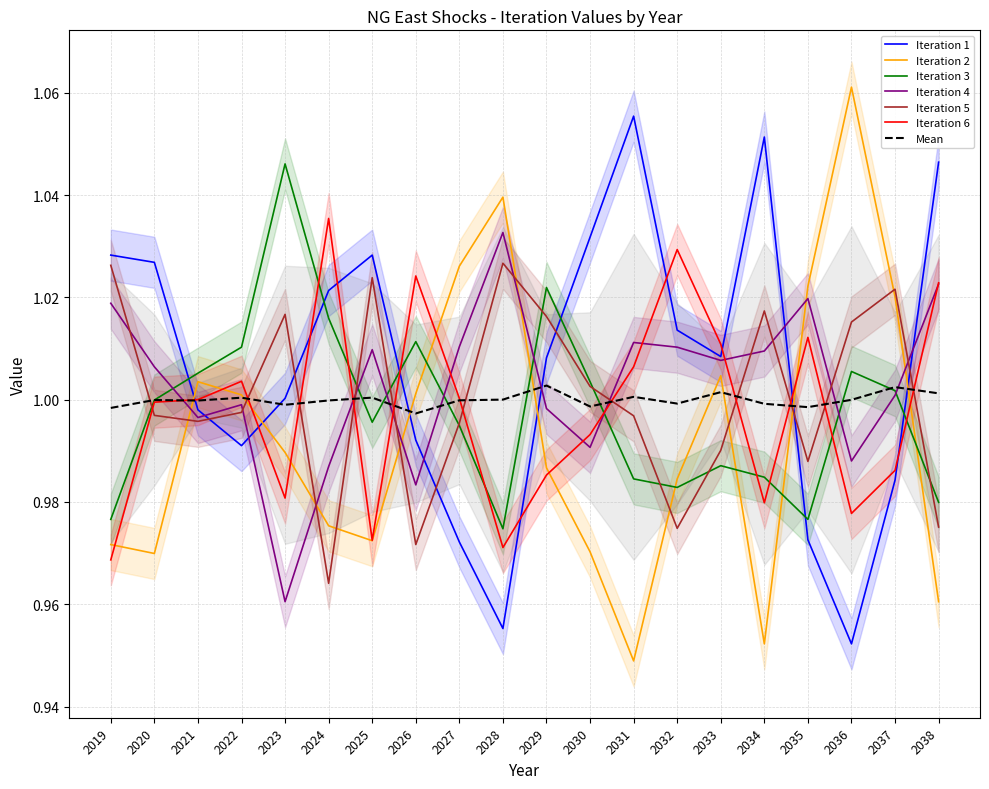

Which series has the widest spread of values?

Iteration 2